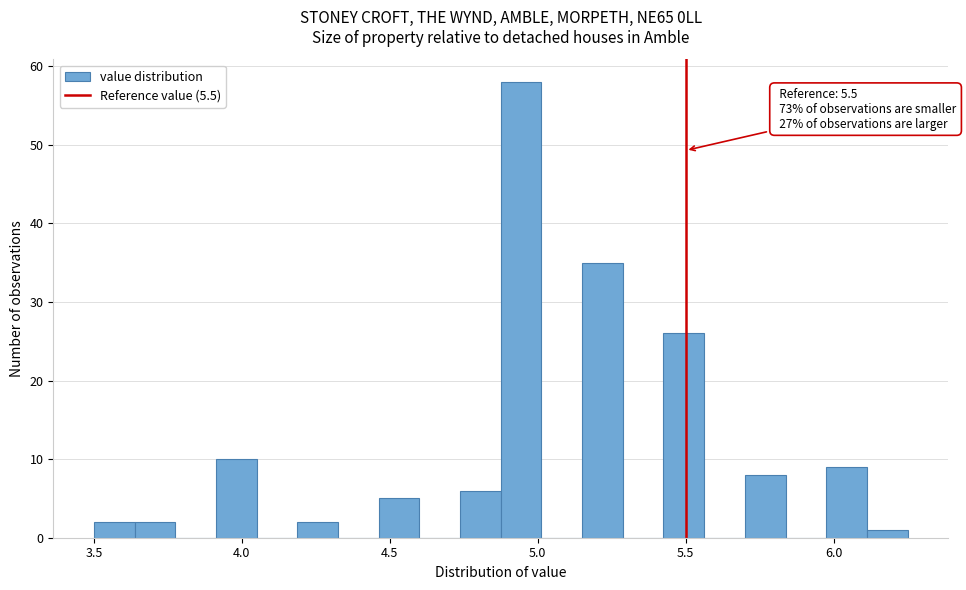

Read against the x-axis, roughly where is the centre of the tallest bar?

4.95